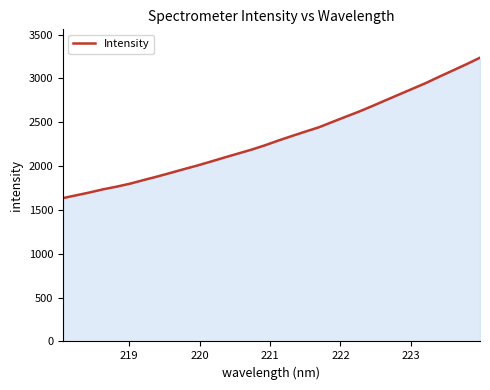

What is the smallest value displayed?

1634.9